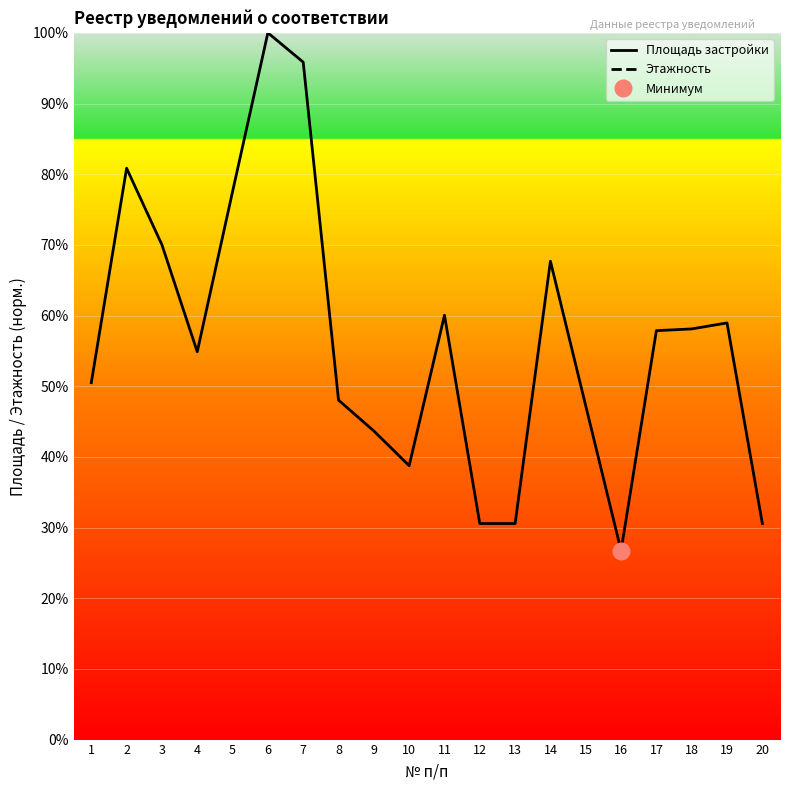

True or false: Этажность and Площадь застройки intersect in this chart.

False